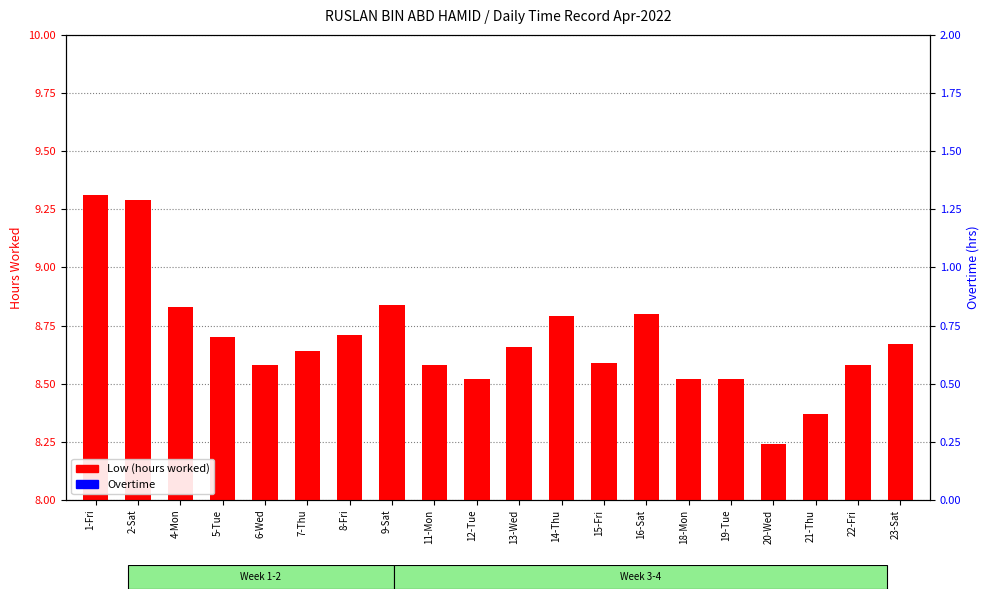

Reading left to right, extract all data points from this chart.

Low (hours worked): 9.3	9.3	8.8	8.7	8.6	8.6	8.7	8.8	8.6	8.5	8.7	8.8	8.6	8.8	8.5	8.5	8.2	8.4	8.6	8.7
Overtime: 0.0	0.0	0.0	0.0	0.0	0.0	0.0	0.0	0.0	0.0	0.0	0.0	0.0	0.0	0.0	0.0	0.0	0.0	0.0	0.0